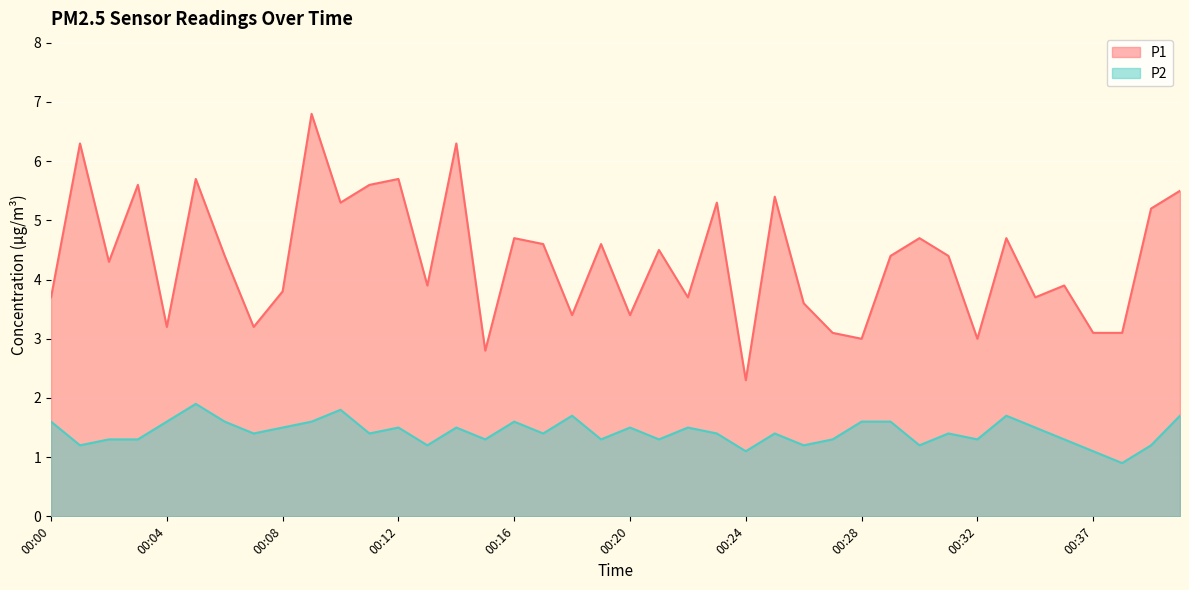

What is the spread (max minus min) of values at 00:25?

4.0